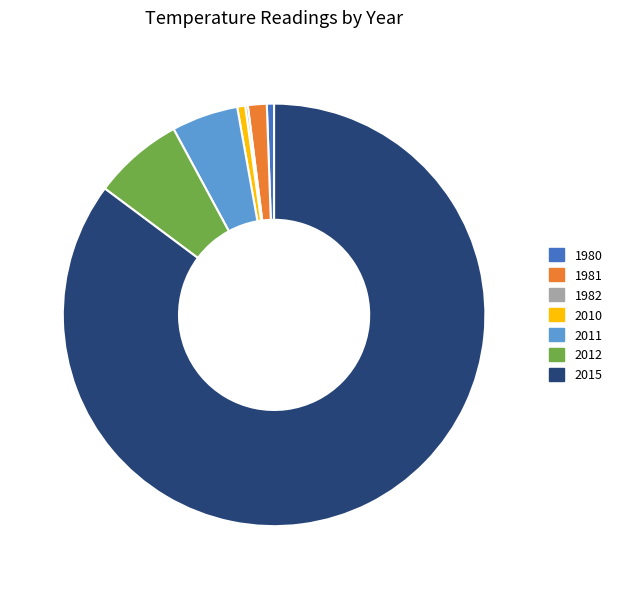

Is it true that 1981 is 10% of the pie?

False